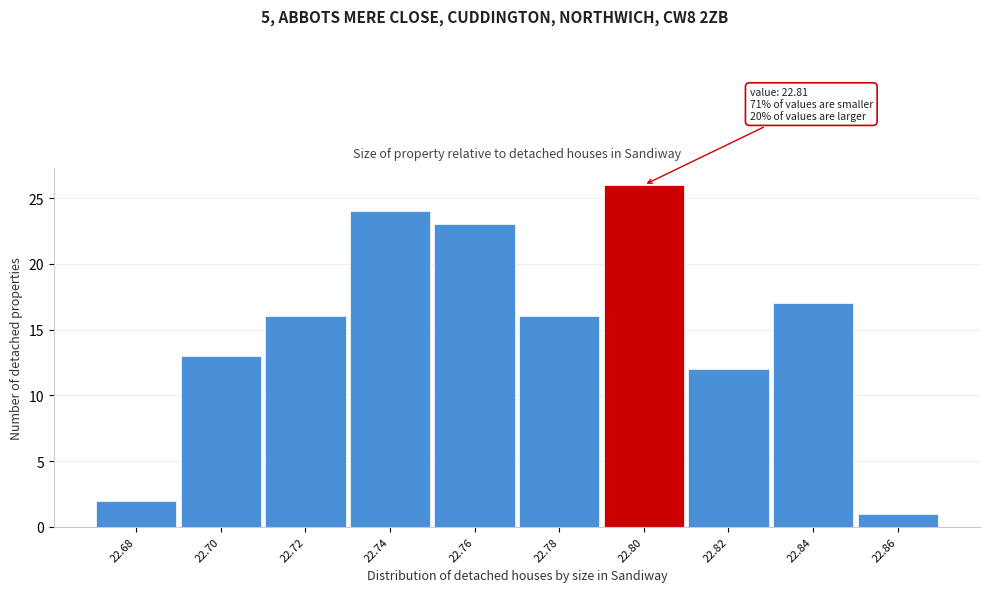

Reading left to right, list all the values displayed in this chart.

2	13	16	24	23	16	26	12	17	1